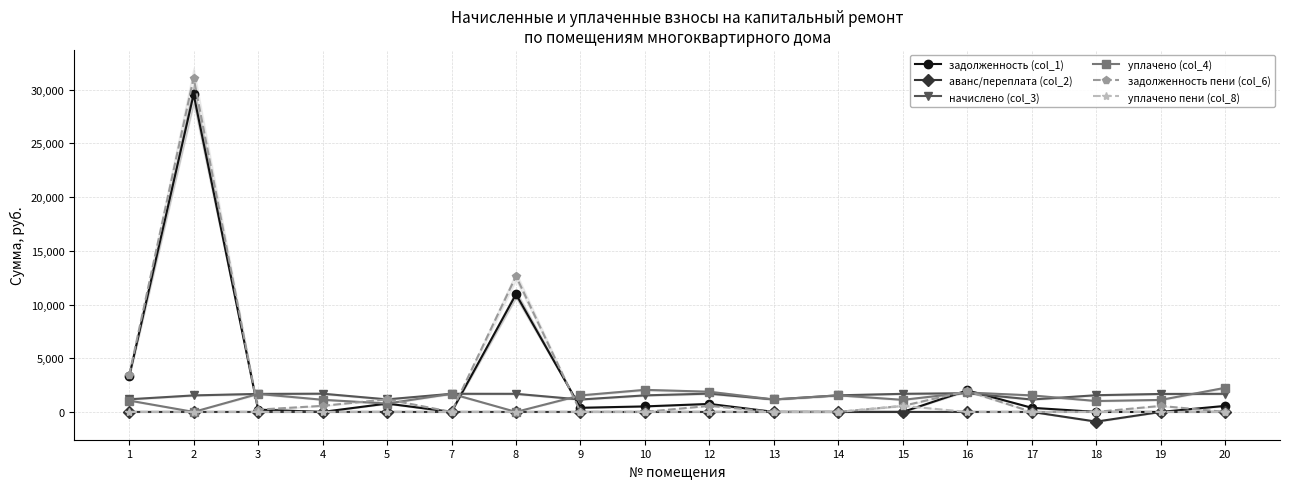

Reading left to right, list all the values displayed in this chart.

задолженность (col_1): 1=3299.7	2=29572.7	3=213.0	4=0.0	5=779.2	7=0.0	8=10953.0	9=384.7	10=513.7	12=744.0	13=0.0	14=0.0	15=0.0	16=2003.4	17=384.7	18=0.0	19=0.0	20=561.6
аванс/переплата (col_2): 1=0.0	2=0.0	3=0.0	4=0.0	5=0.0	7=0.0	8=0.0	9=0.0	10=0.0	12=0.0	13=0.0	14=0.0	15=0.0	16=0.0	17=0.0	18=-902.8	19=0.0	20=0.0
начислено (col_3): 1=1176.2	2=1537.5	3=1677.6	4=1696.0	5=1168.8	7=1688.6	8=1685.0	9=1154.0	10=1541.2	12=1703.4	13=1157.7	14=1544.8	15=1685.0	16=1740.3	17=1154.0	18=1555.9	19=1673.9	20=1685.0
уплачено (col_4): 1=1058.2	2=0.0	3=1677.6	4=1130.7	5=779.2	7=1688.6	8=0.0	9=1538.7	10=2054.9	12=1879.6	13=1157.7	14=1544.8	15=1123.3	16=1807.7	17=1538.7	18=1014.0	19=1115.9	20=2246.6
задолженность пени (col_6): 1=3417.6	2=31110.1	3=213.0	4=565.3	5=1168.8	7=0.0	8=12637.9	9=0.0	10=0.0	12=567.8	13=0.0	14=0.0	15=561.6	16=1936.0	17=0.0	18=0.0	19=558.0	20=0.0
уплачено пени (col_8): 1=0.0	2=0.0	3=0.0	4=0.0	5=0.0	7=0.0	8=0.0	9=0.0	10=0.0	12=9.1	13=0.0	14=0.0	15=561.7	16=0.0	17=0.0	18=0.0	19=0.0	20=0.0